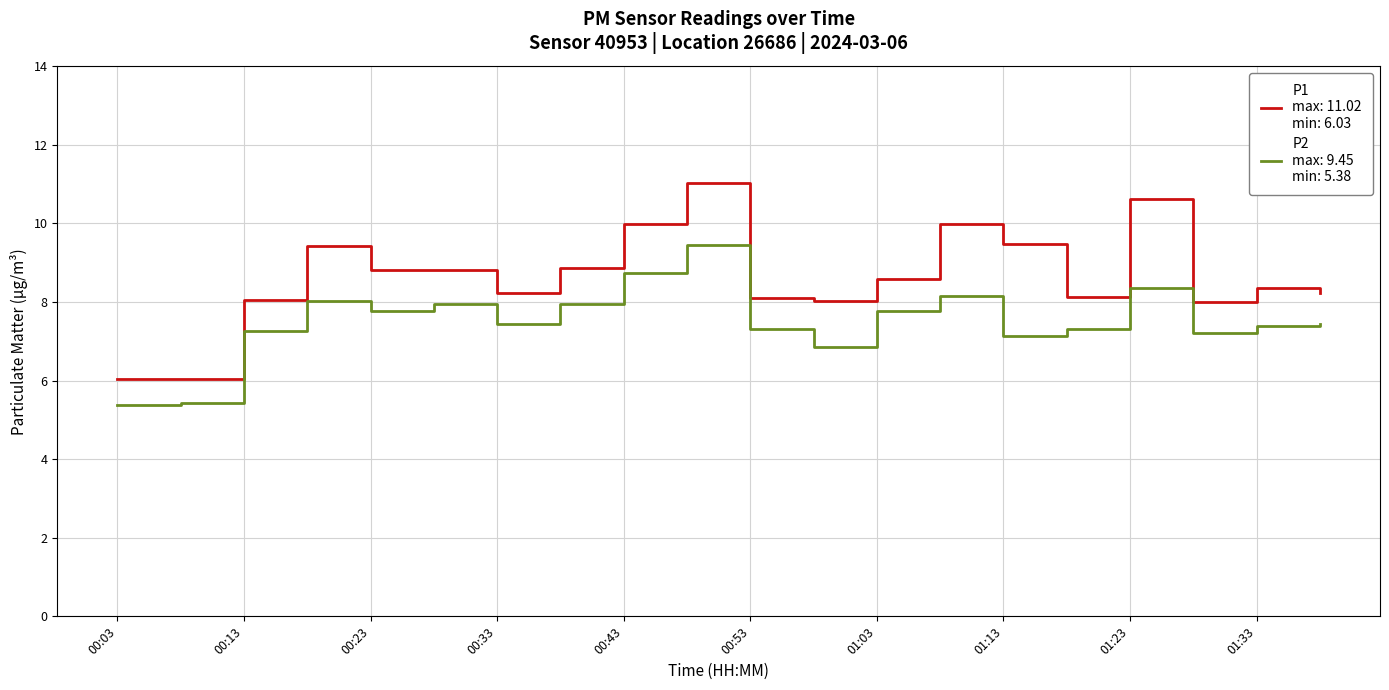

What is the greatest value displayed?

11.0